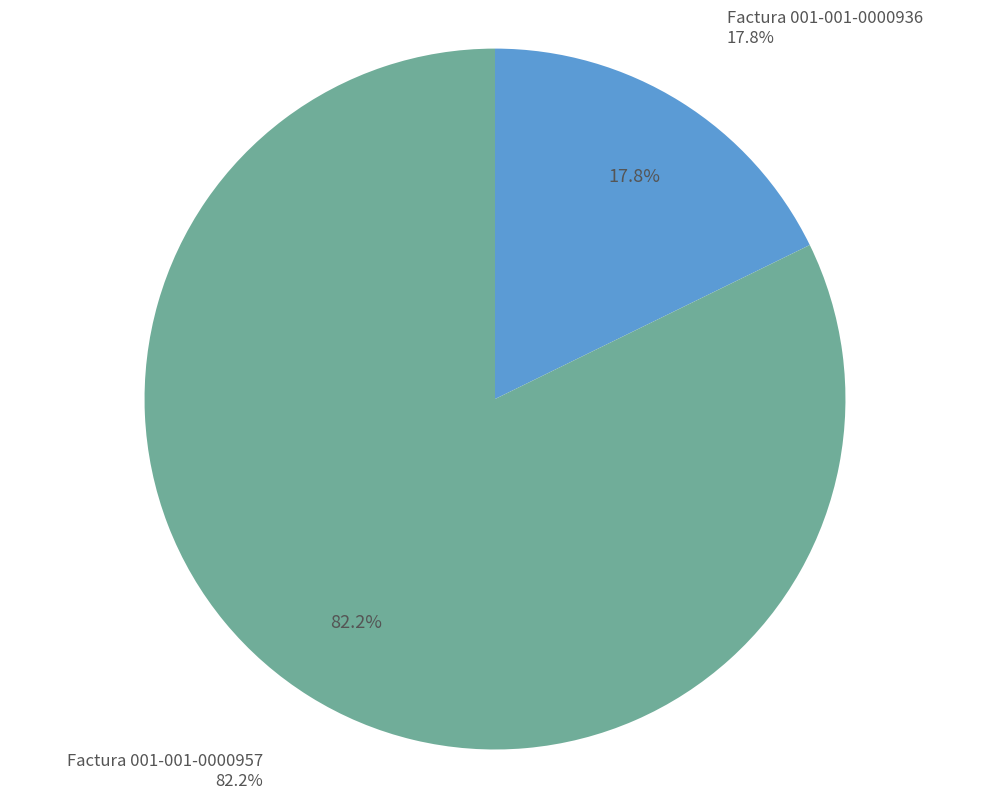

What percentage do Factura 001-001-0000957 and Factura 001-001-0000936 together represent?

100.0%